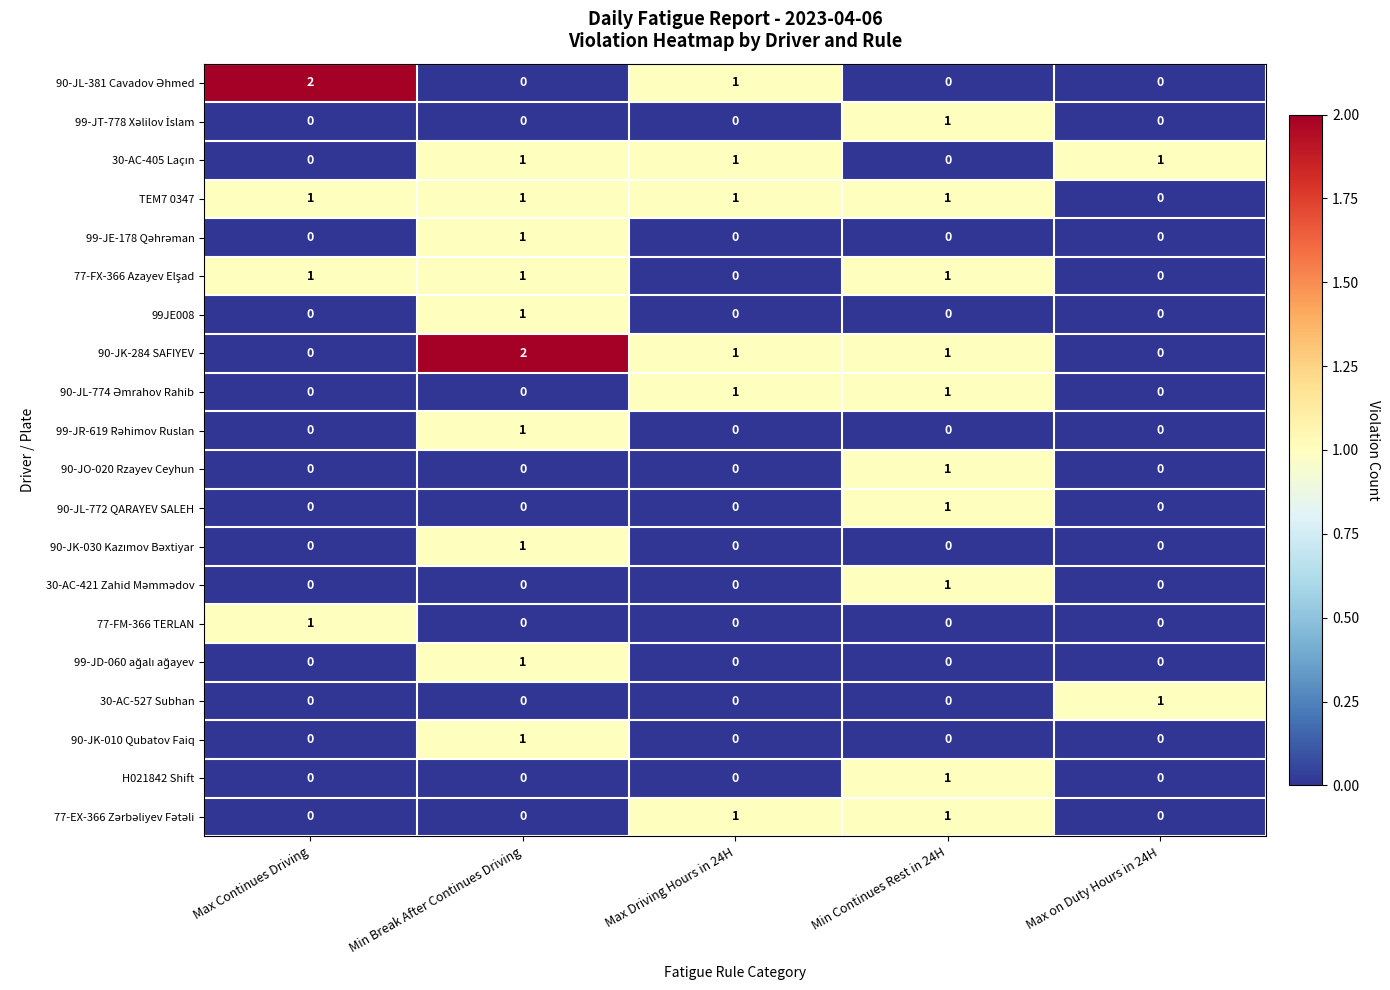

What is the maximum value shown in the chart?

2